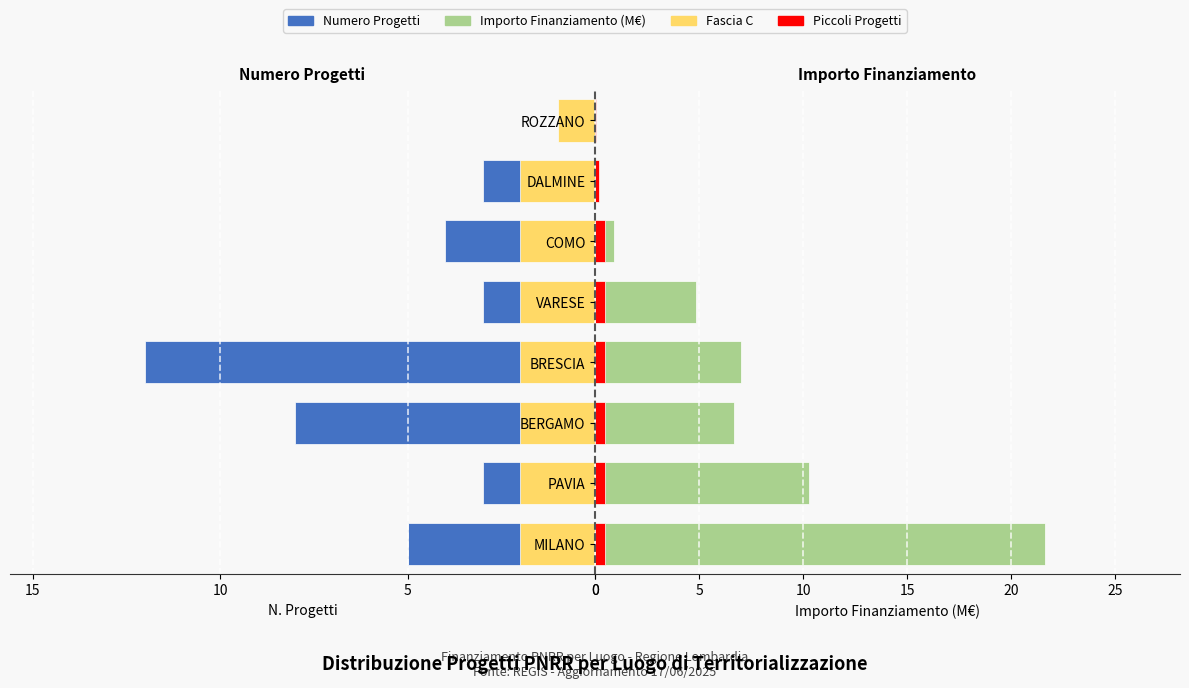

Rank the series by their maximum value, from highest to lowest.

Importo (M€), Numero Progetti, Fascia C, Piccoli Progetti